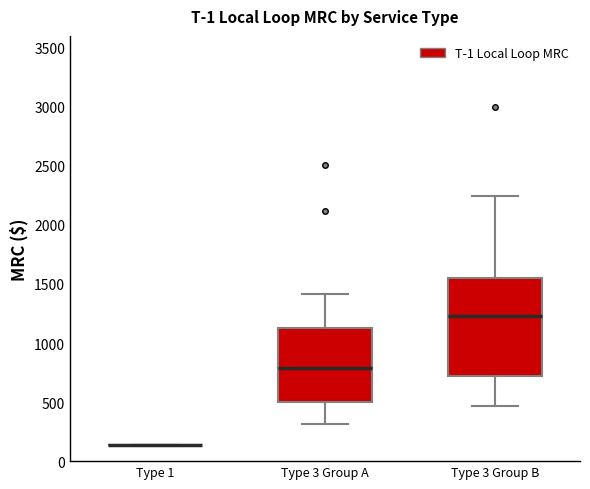

Comparing the boxes themselves (not the whiskers), which one is the tallest?

Type 3 Group B